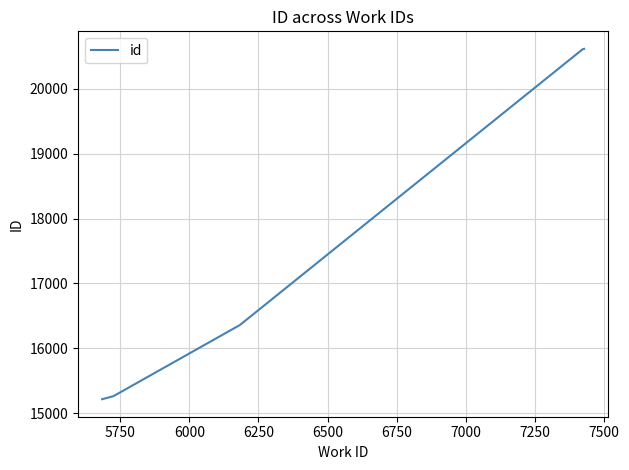

True or false: there are more than 2 points higher than both neighbors.

False